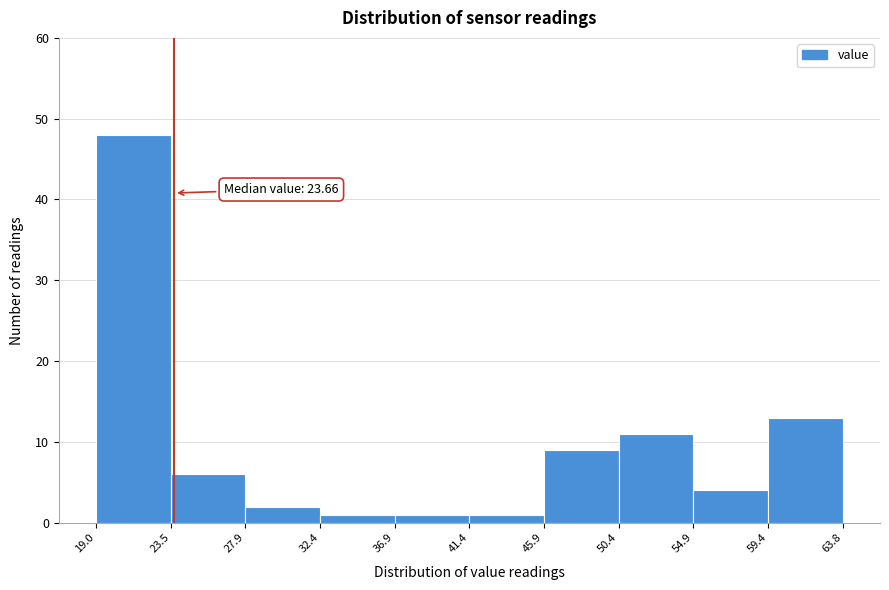

Over which range of the x-axis is the bar tallest?

19.0 to 23.5